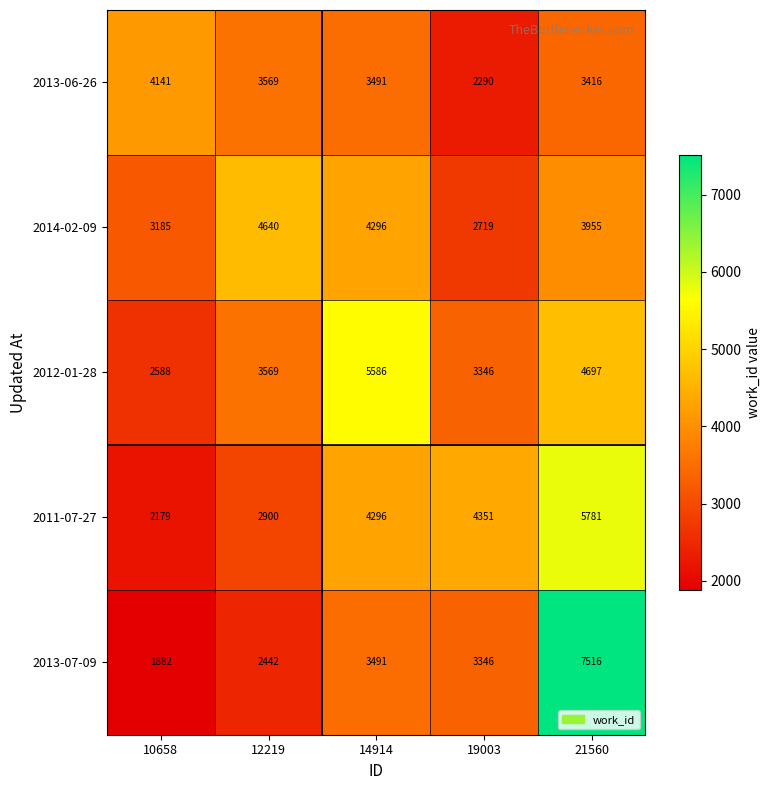

How many categories are shown in the chart?

5